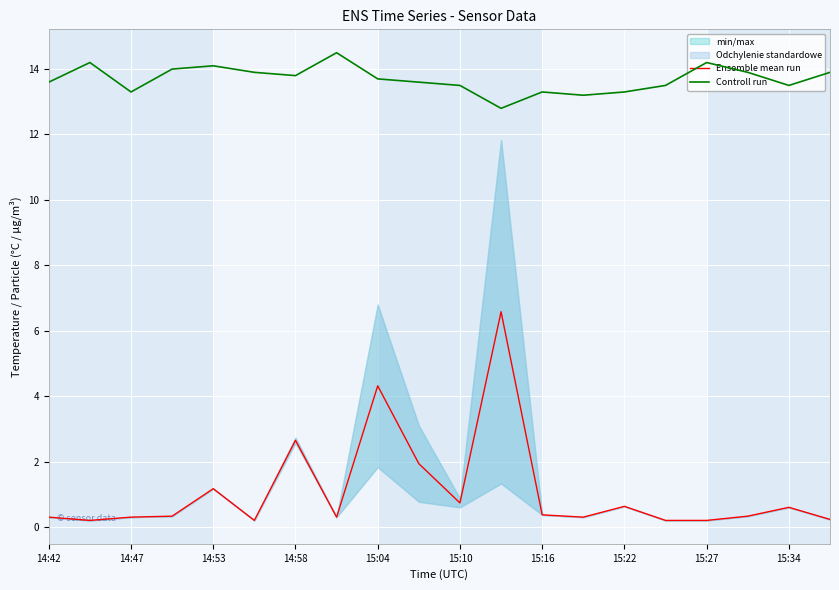

True or false: Controll run and Ensemble mean run cross at least once.

False